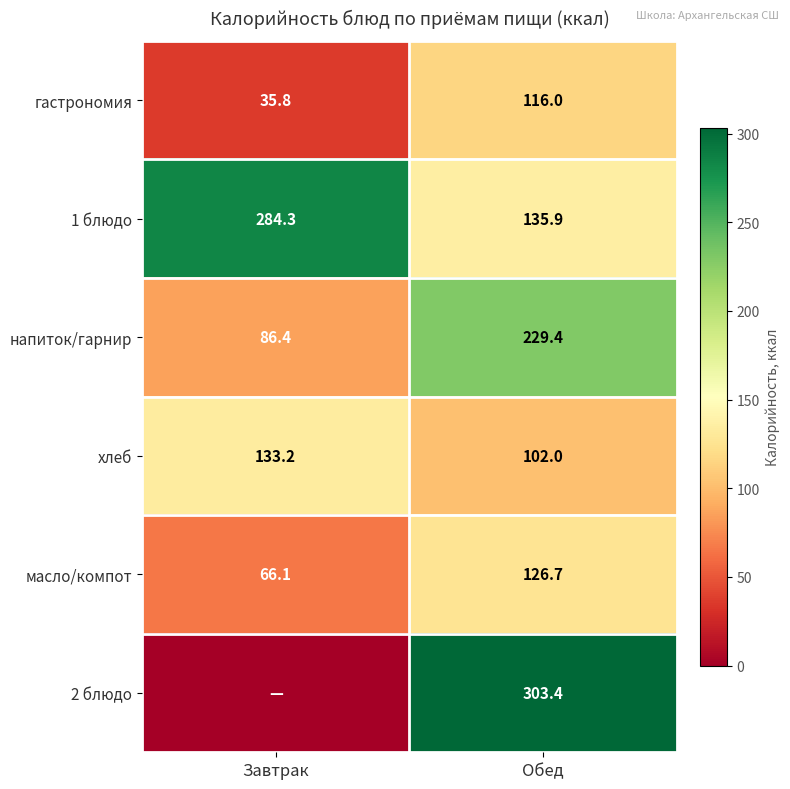

True or false: масло/компот has a value of 33.8 at Обед.

False